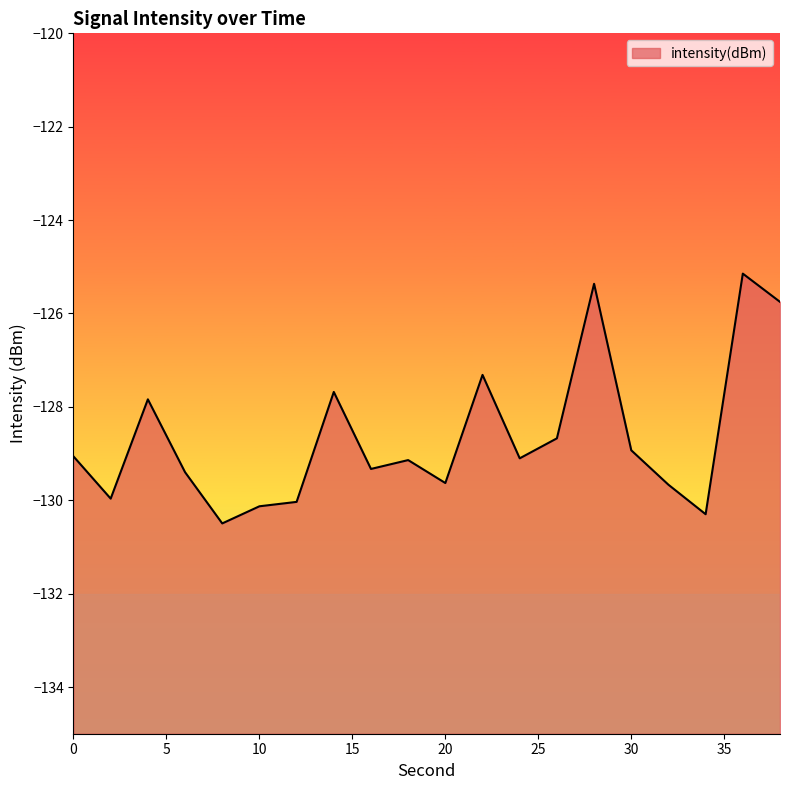

The chart shows a value of -127.3 at 22. True or false?

True